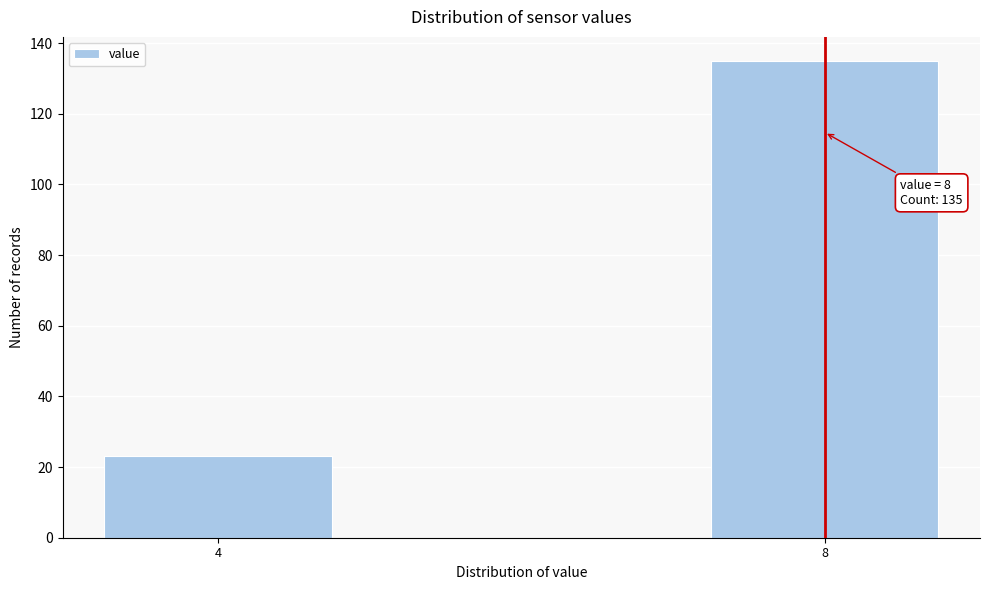

Reading left to right, list all the values displayed in this chart.

4=23	8=135